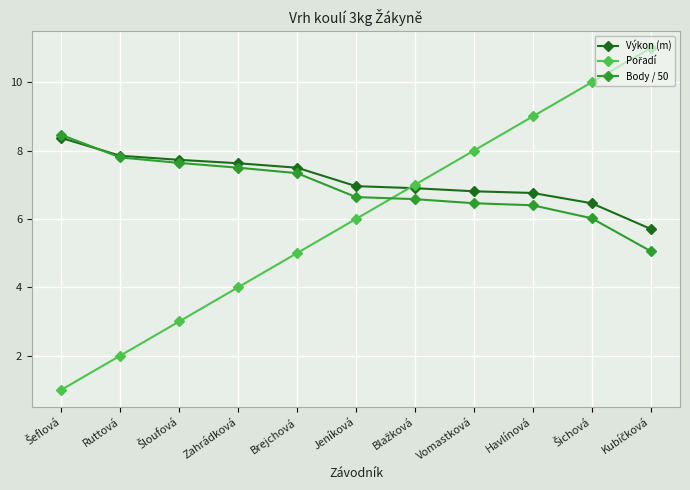

What is the difference between the highest and lowest values at Zahrádková?

3.6